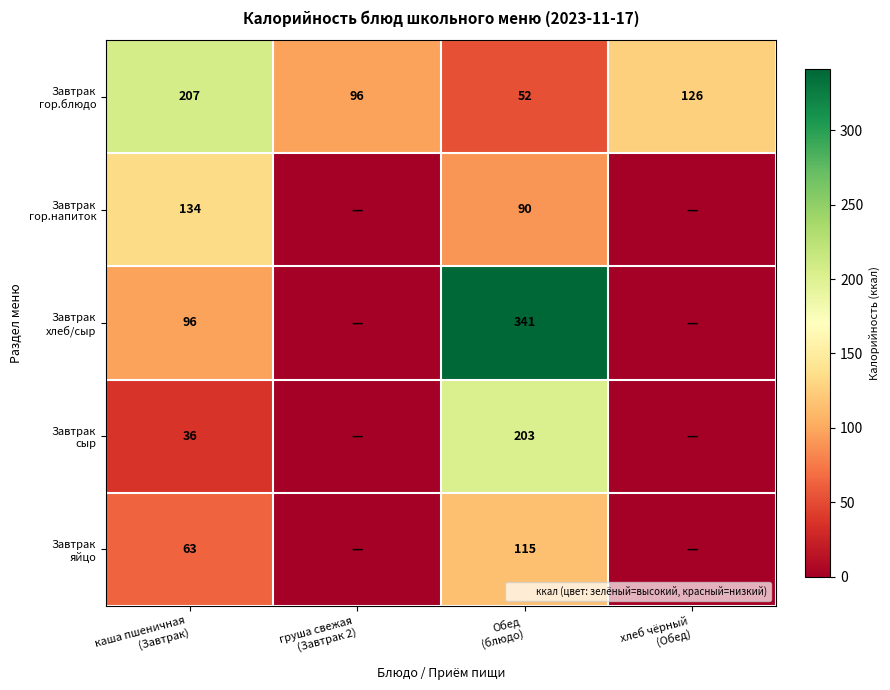

What is the sum of all Завтрак хлеб/сыр values?

437.0